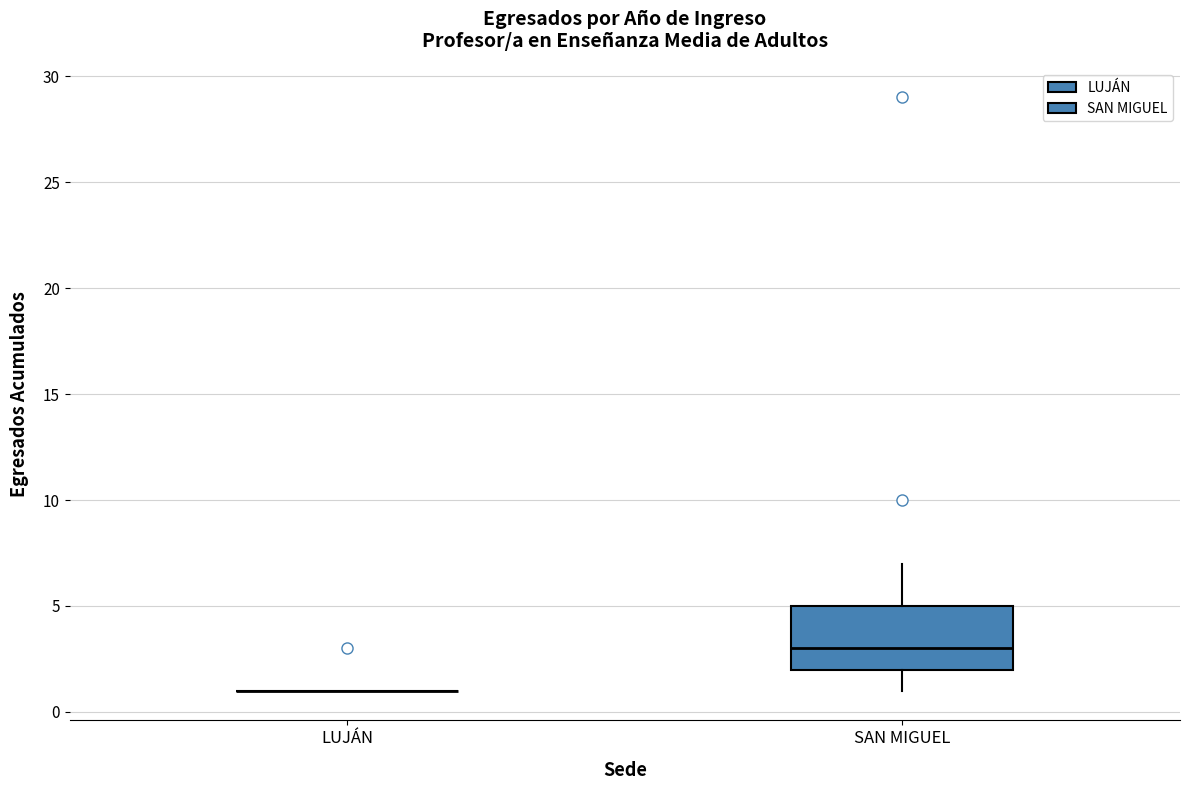

Reading left to right, transcribe this box plot: for each box, give where its median line is, the range the box spans, and where its two whiskers end, as read against the y-axis. The values are not printed on the chart, so give them approximately, as read against the axis.

LUJÁN: box collapsed to a line at 1, whiskers 1 to 1
SAN MIGUEL: median 3, box 2 to 5, whiskers 1 to 7